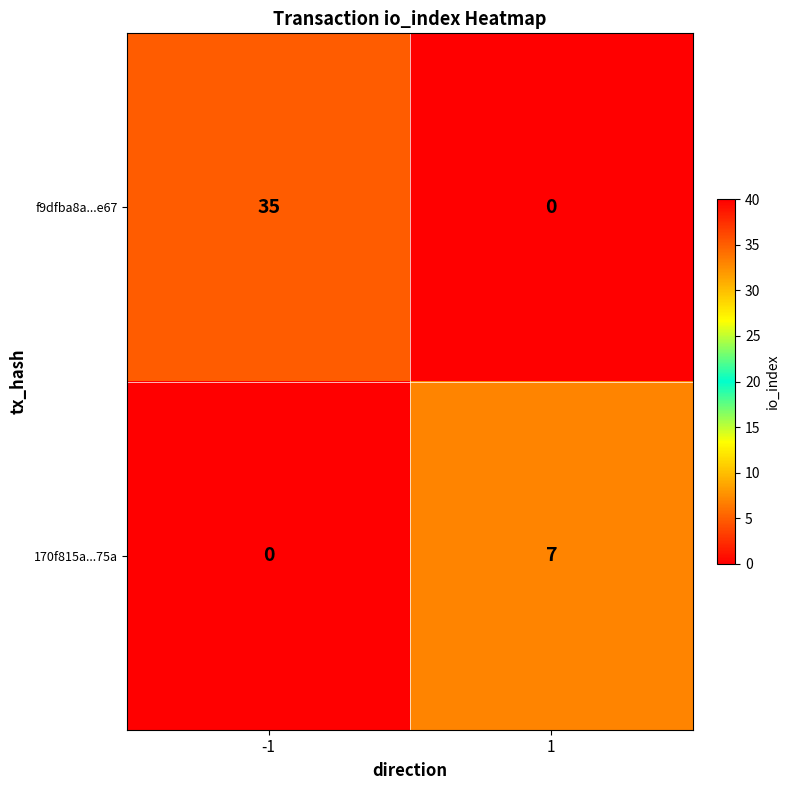

Reading right to left, what are all the values shown in this chart?

f9dfba8a...e67: 1=0	-1=35
170f815a...75a: 1=7	-1=0